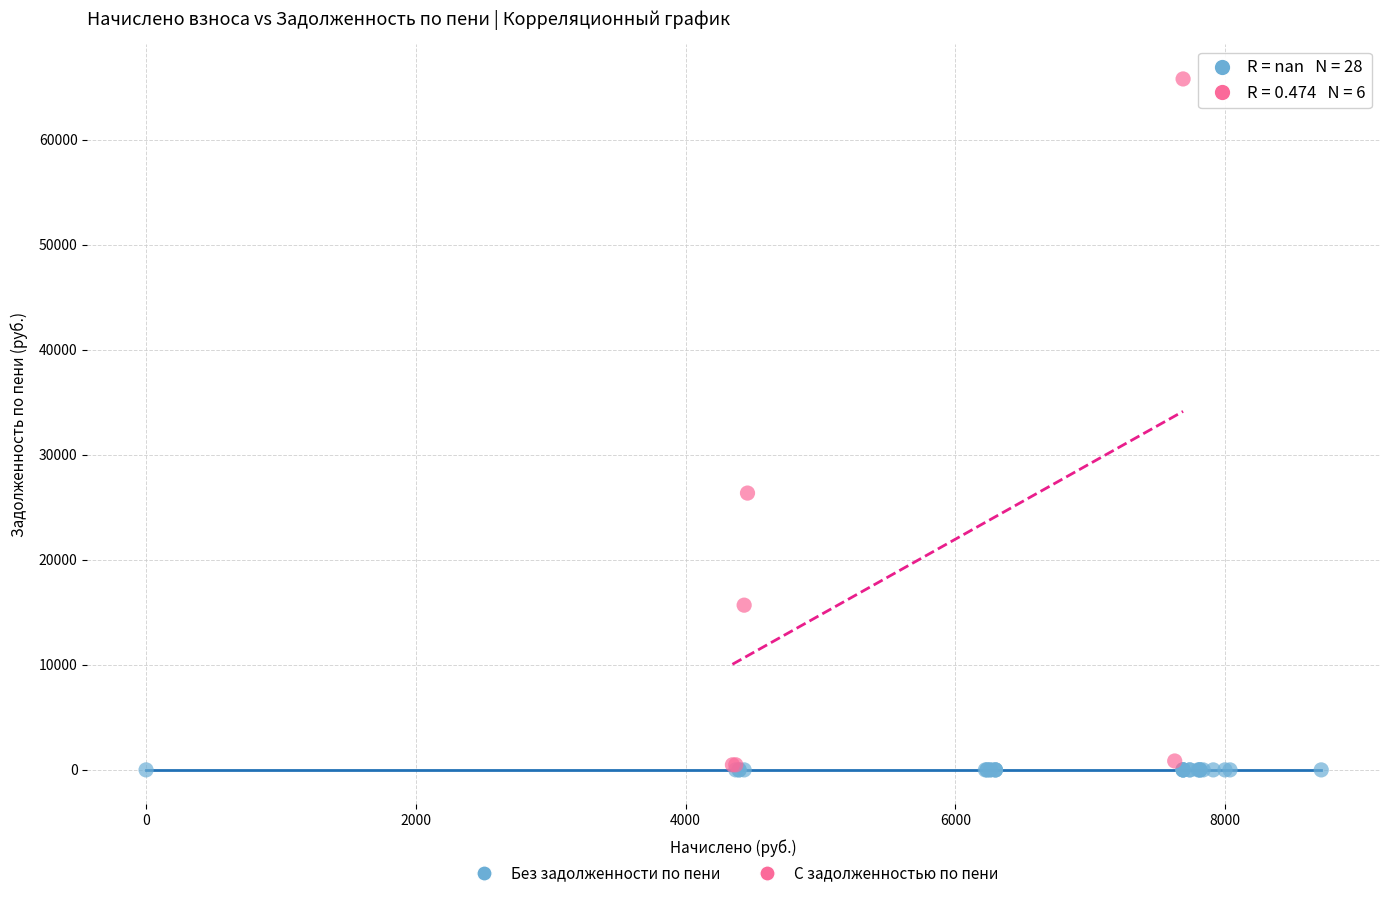

Which series contains the highest Y value?

С задолженностью по пени